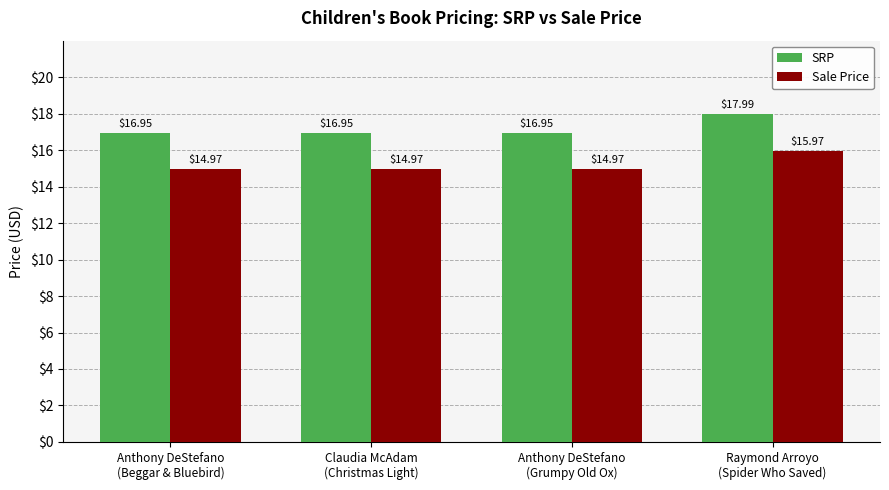

What is the highest value of the Sale Price series?

16.0